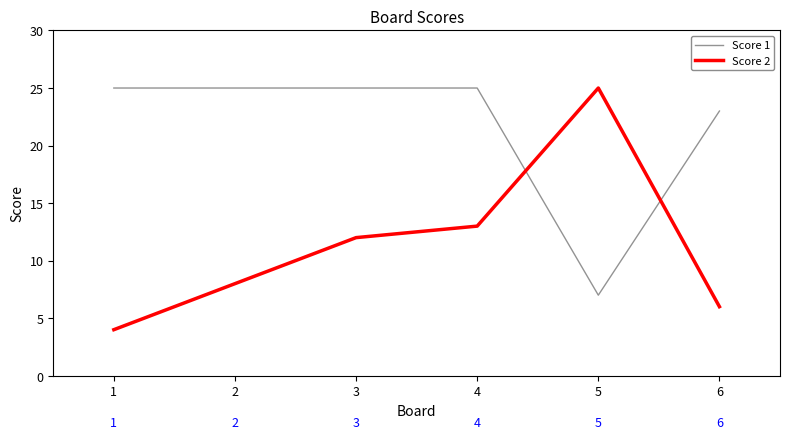

At which label does Score 1 reach its minimum?

5